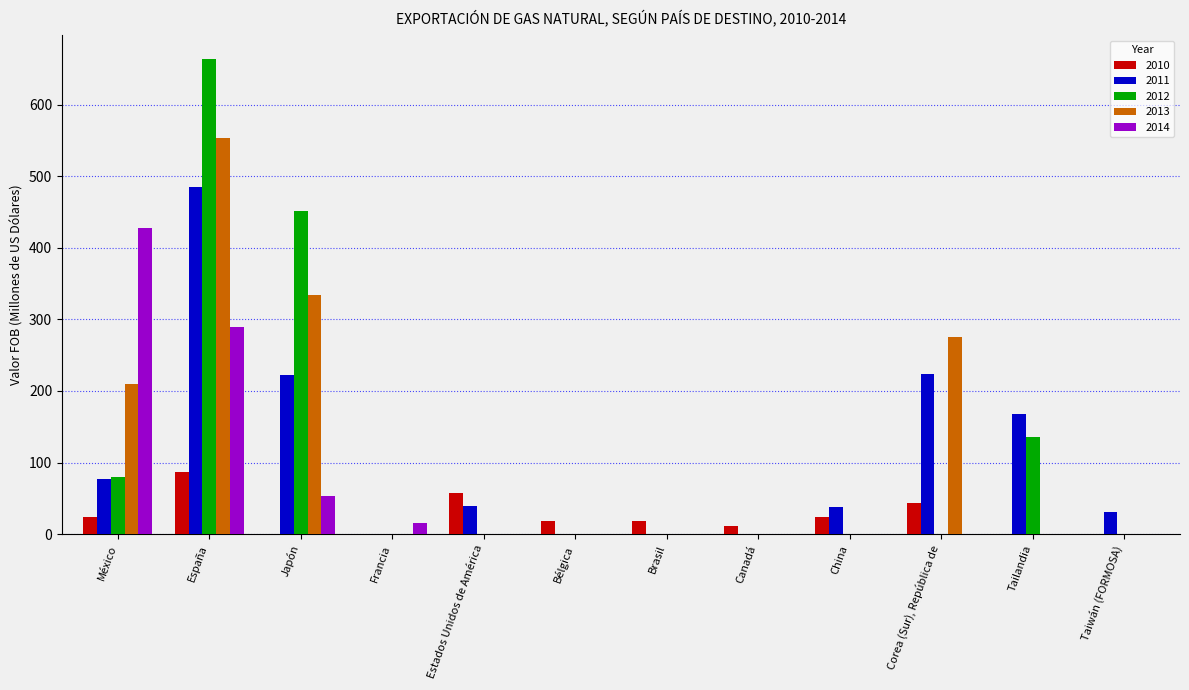

What is the spread (max minus min) of values at Taiwán (FORMOSA)?

30.9